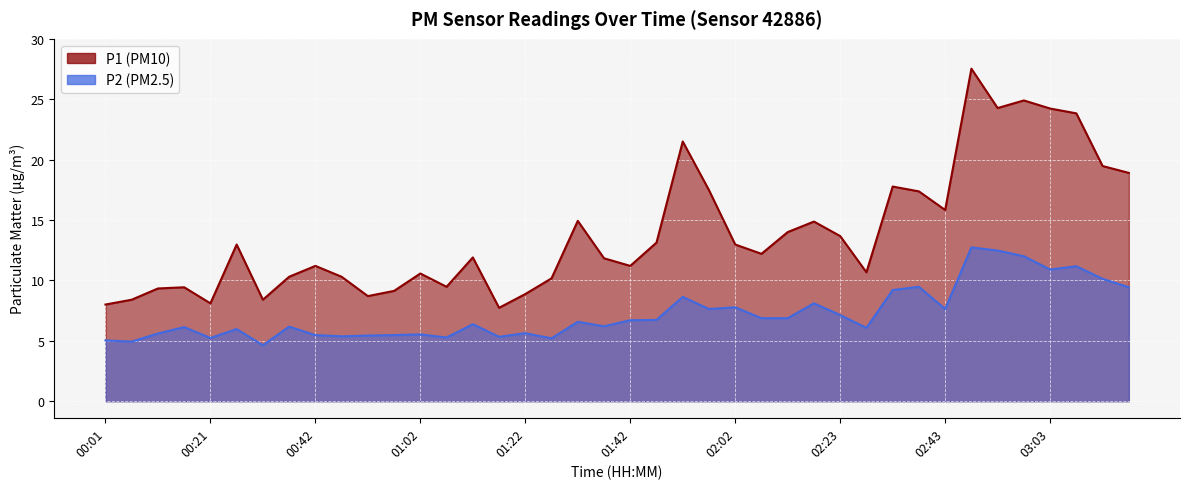

Rank the categories by P1 value from lowest to highest.

01:17, 00:01, 00:21, 00:06, 00:32, 00:52, 01:22, 00:57, 00:11, 00:16, 01:07, 01:27, 00:37, 00:47, 01:02, 02:28, 00:42, 01:42, 01:37, 01:12, 02:08, 00:27, 02:02, 01:47, 02:23, 02:13, 02:18, 01:32, 02:43, 02:38, 01:57, 02:33, 03:18, 03:13, 01:52, 03:08, 03:03, 02:53, 02:58, 02:48